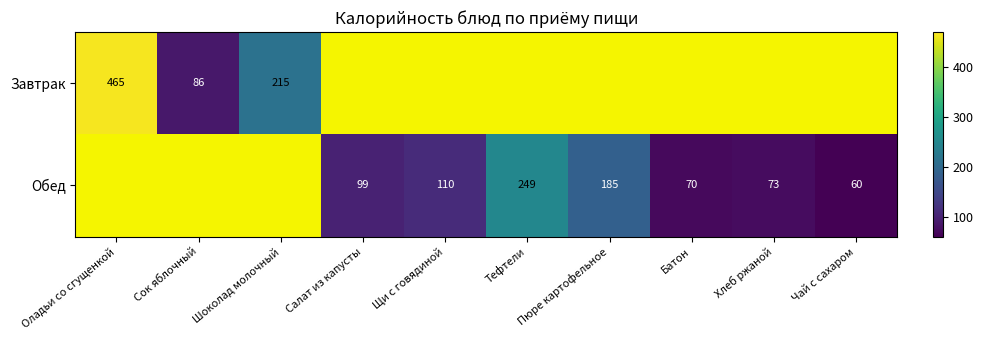

True or false: Обед has a value of 48 at Батон.

False